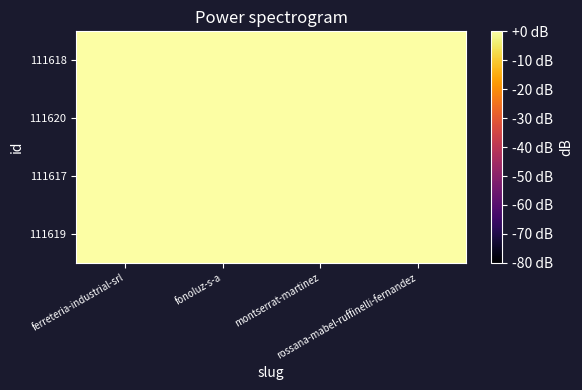

What is the spread (max minus min) of values at fonoluz-s-a?

1